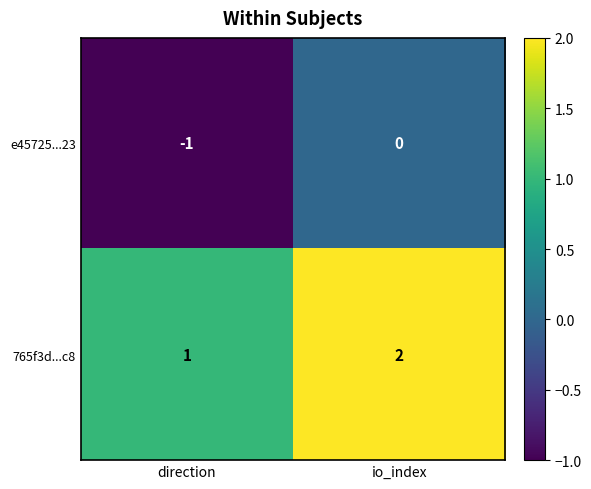

Is it true that 765f3d...c8 equals 2 at io_index?

True